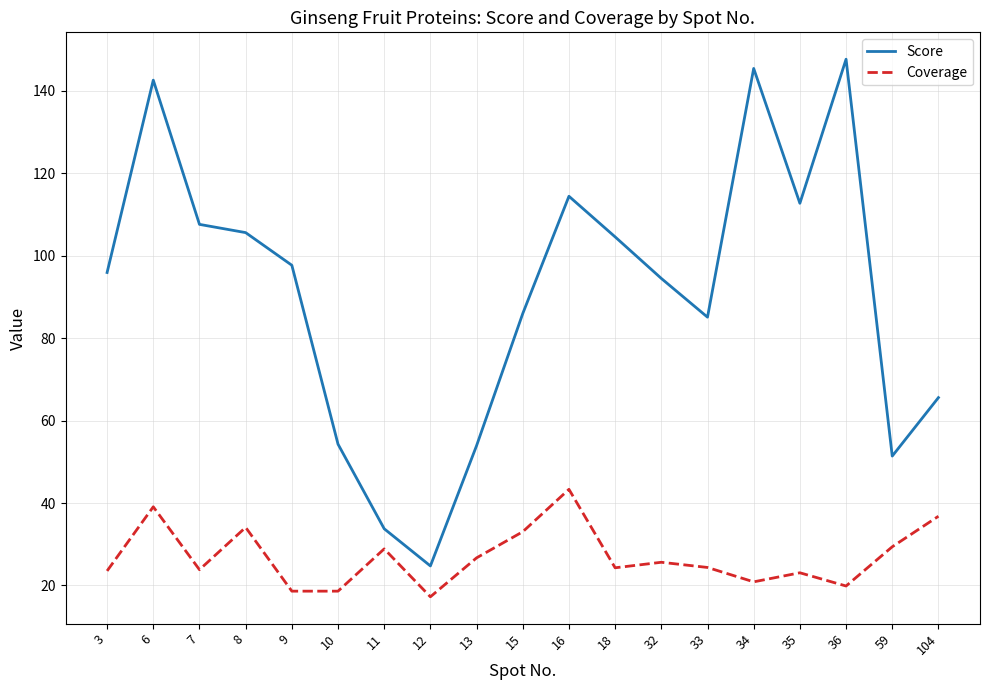

What is the difference between the highest and lowest values at 11?

4.9